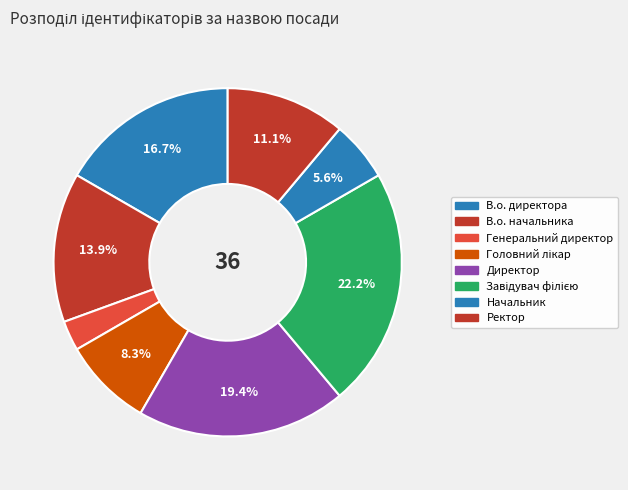

How many segments does this pie chart have?

8